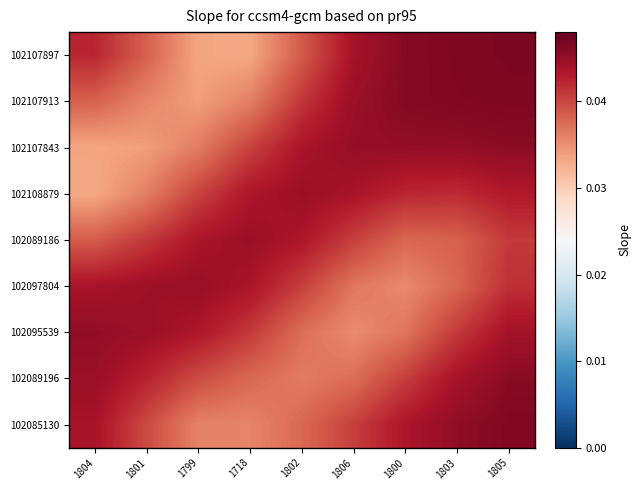

Rank the series at 1799 from lowest to highest value.

102107897, 102107913, 102085130, 102107843, 102089196, 102108879, 102095539, 102089186, 102097804